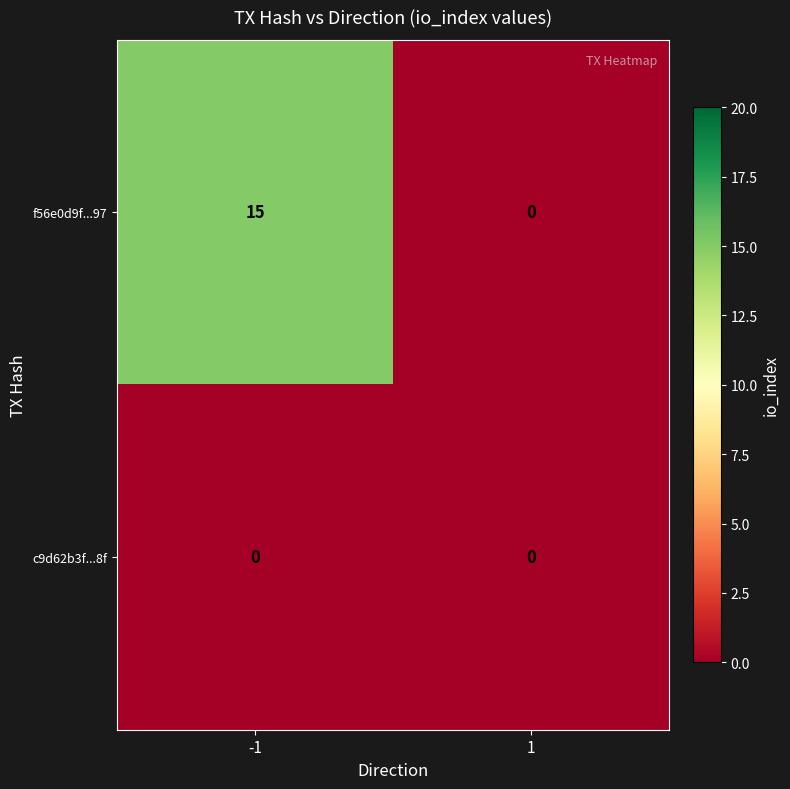

How many data points does each series have?

2